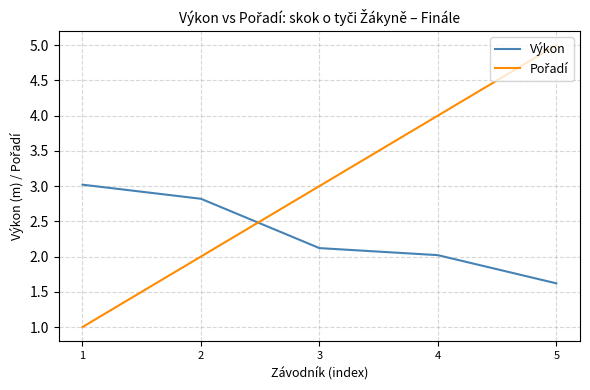

What is the spread (max minus min) of values at 4?

2.0